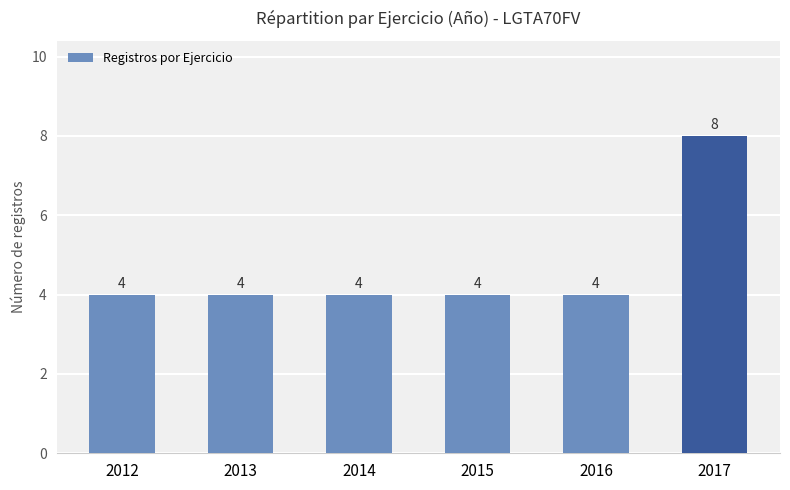

Reading left to right, extract all data points from this chart.

2012=4	2013=4	2014=4	2015=4	2016=4	2017=8